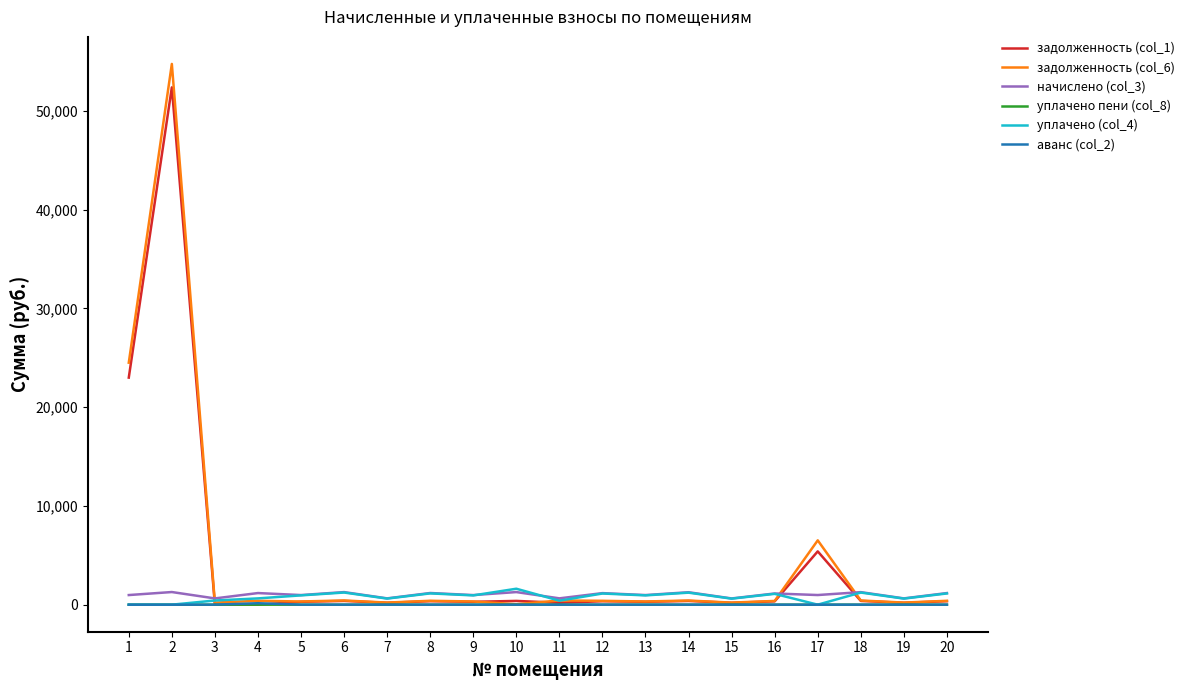

What is the difference between the highest and lowest values at 16?

1134.9